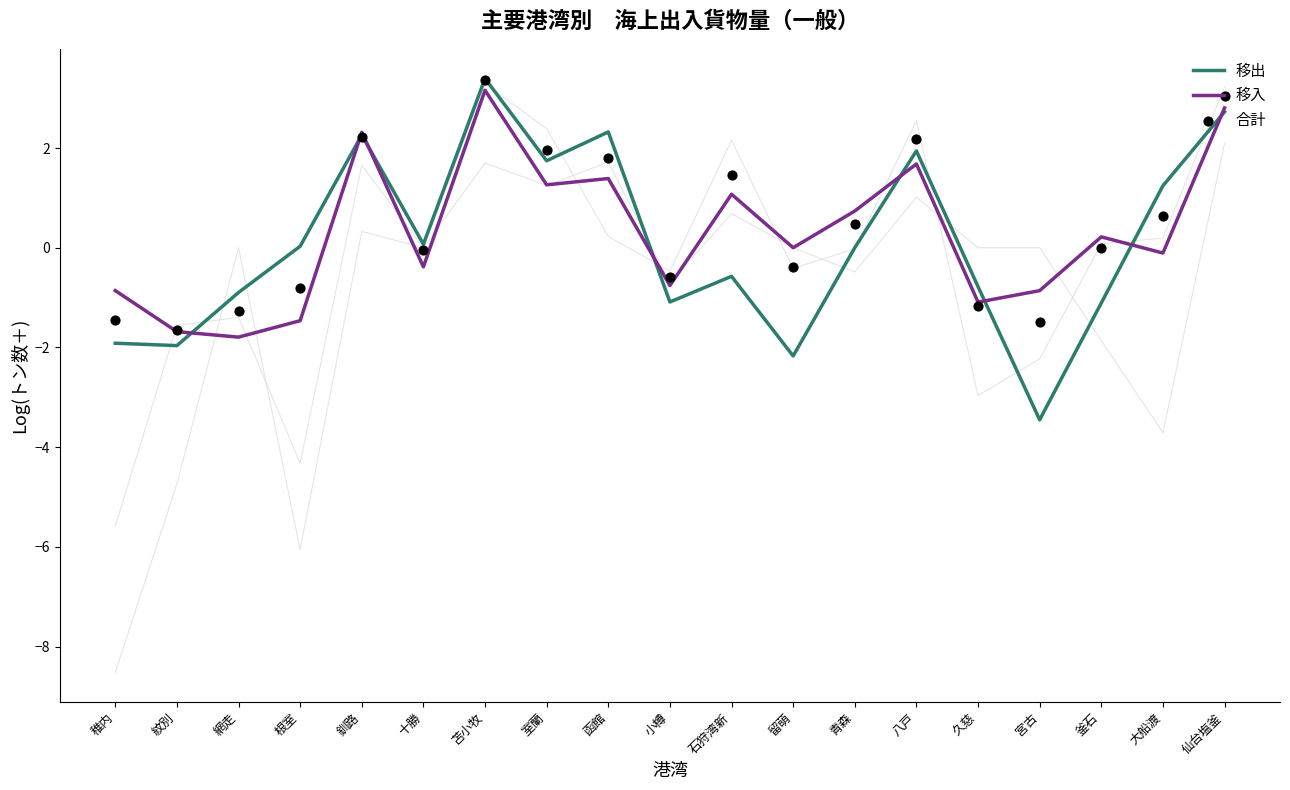

Which series has the largest total across all categories?

合計